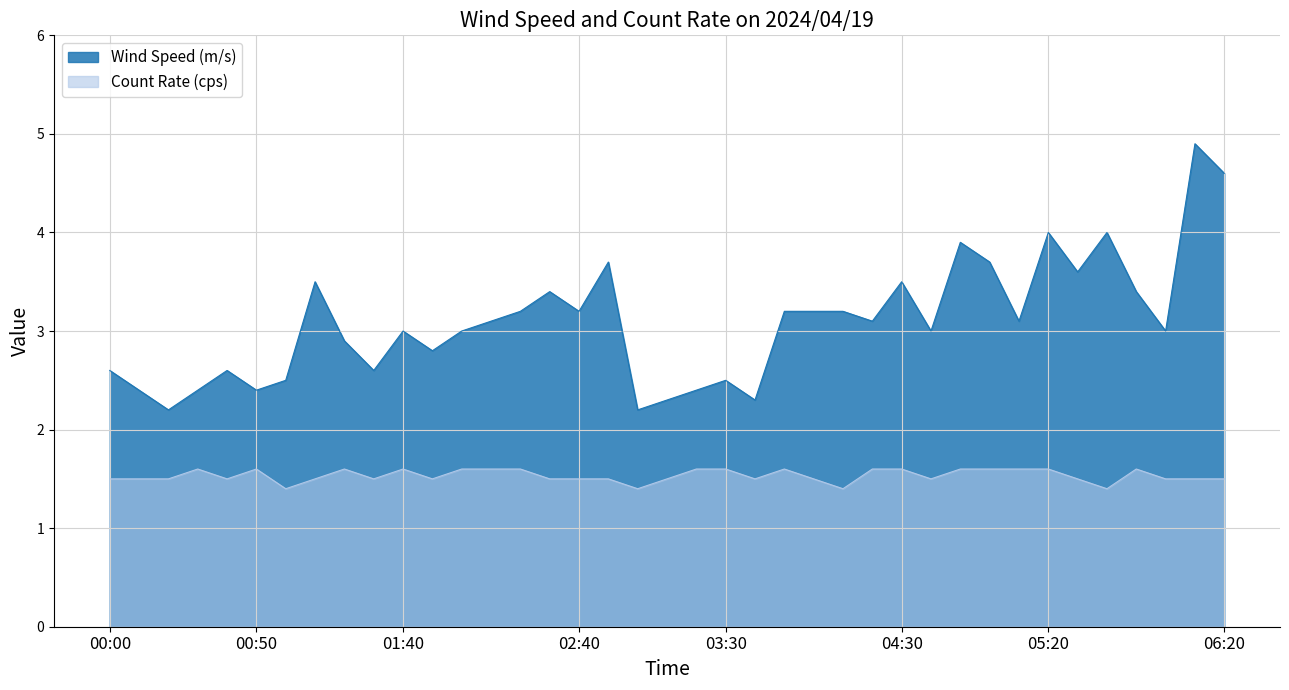

What are all the series names shown in the legend?

Wind Speed (m/s), Count Rate (cps)